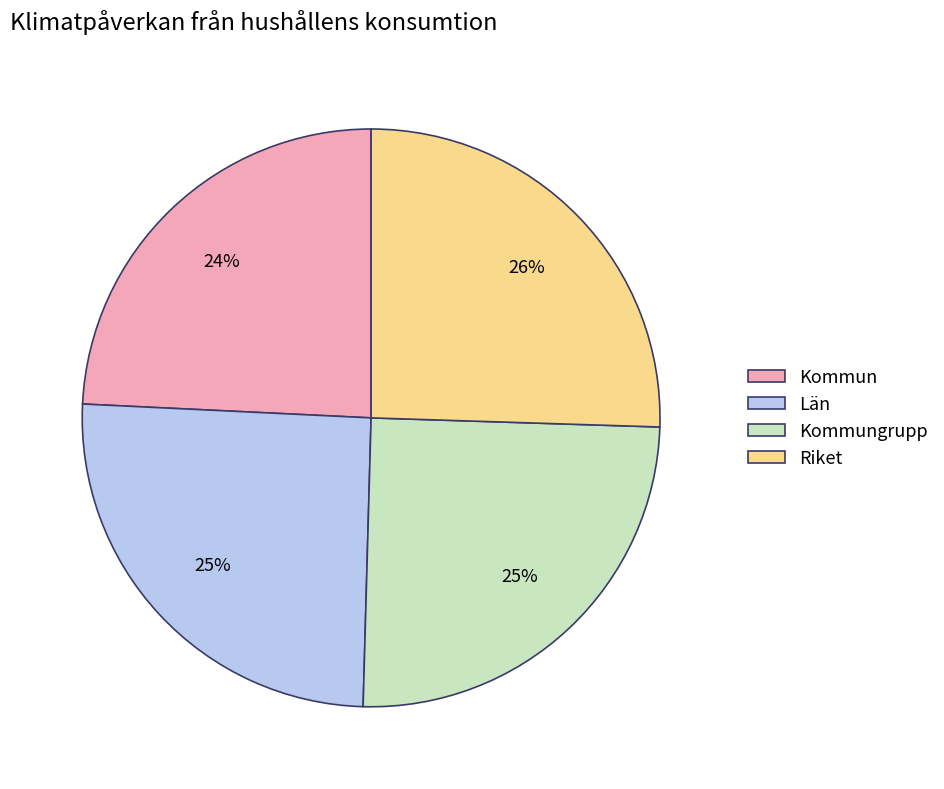

To the nearest percent, what is the combined percentage of Kommun and Kommungrupp?

49%